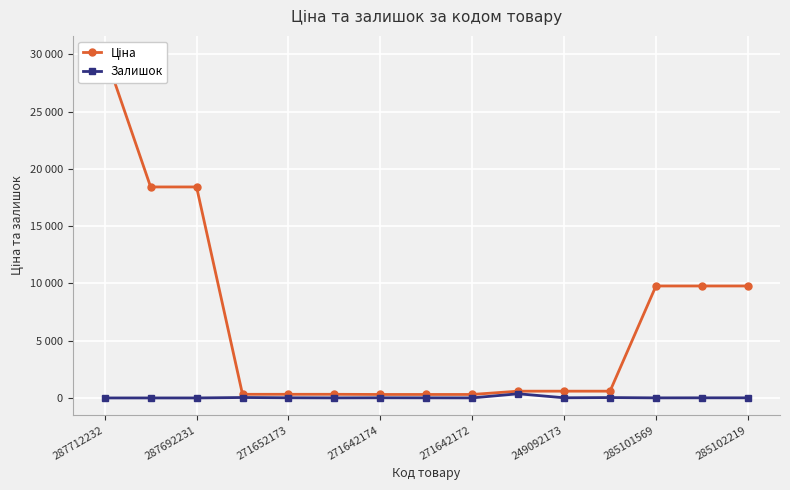

True or false: Залишок and Ціна intersect in this chart.

False